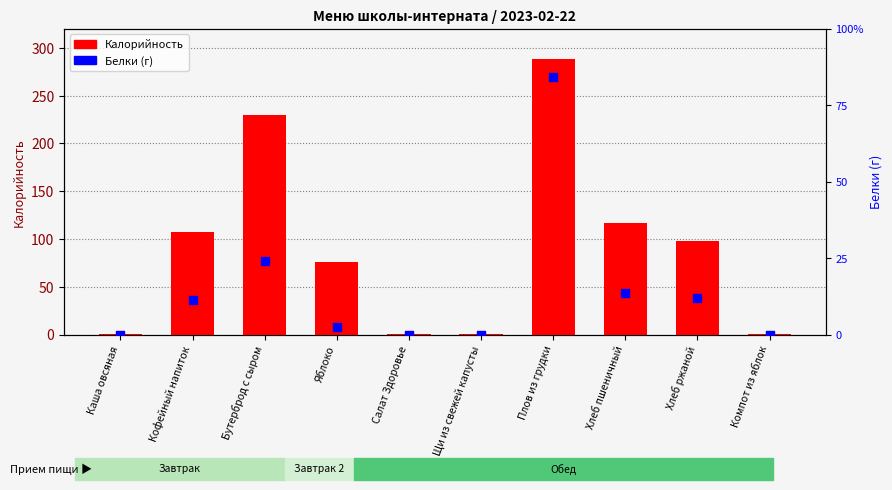

Which series contains the lowest Y value?

Белки (г)